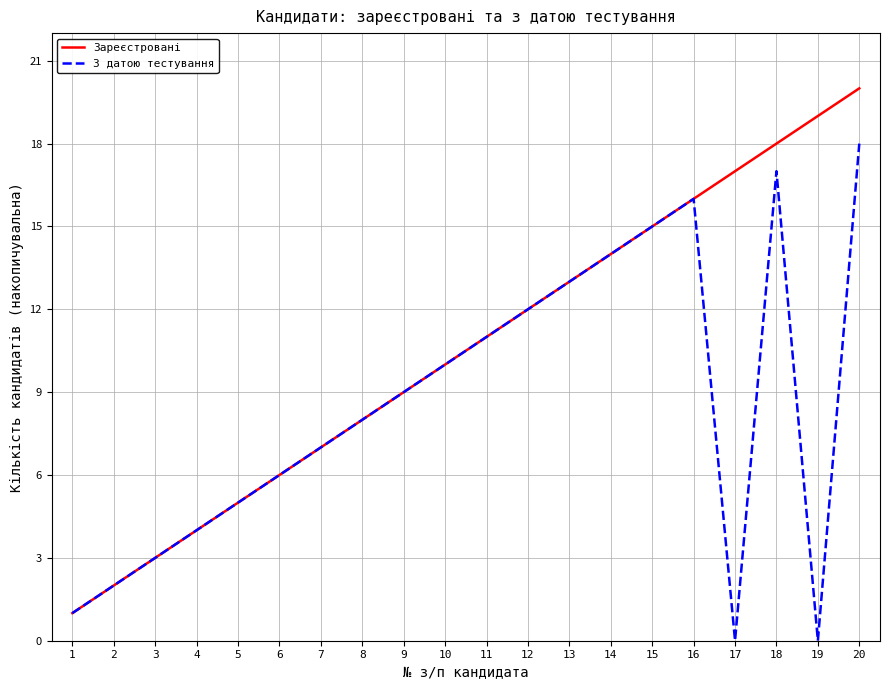

How many values in the Зареєстровані series are below 11?

10